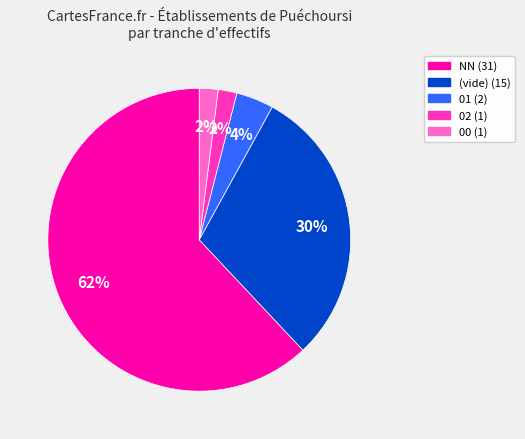

How many segments does this pie chart have?

5